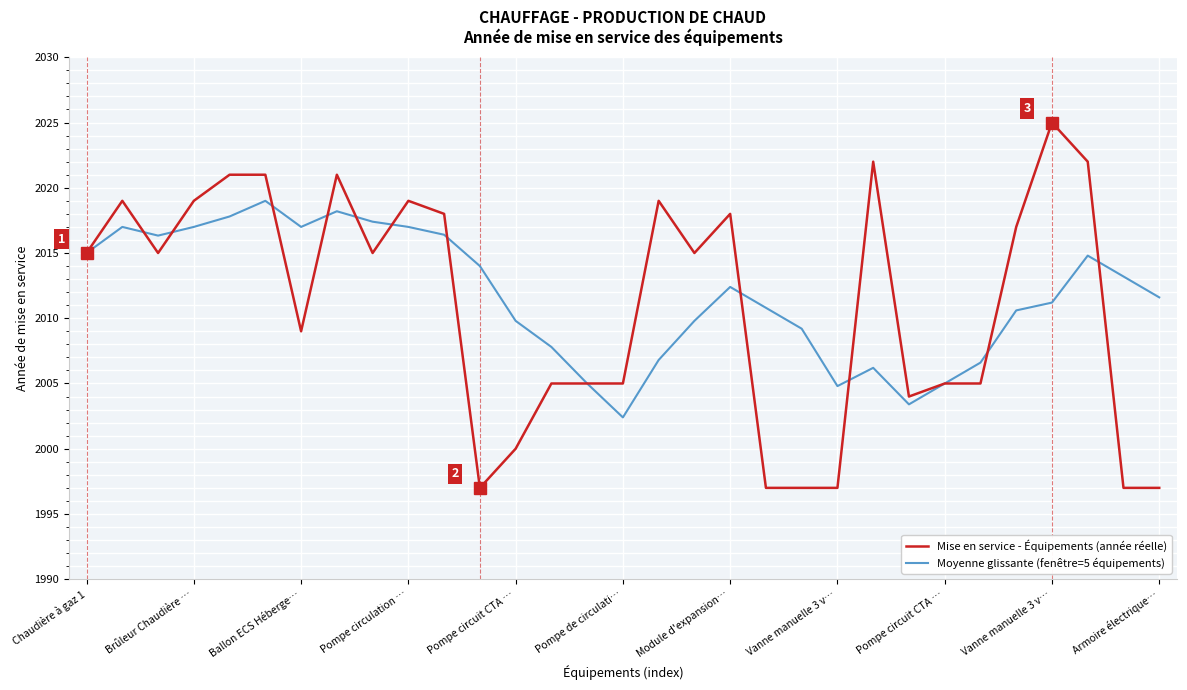

Rank the series by their maximum value, from highest to lowest.

Mise en service - Équipements (année réelle), Moyenne glissante (fenêtre=5 équipements)